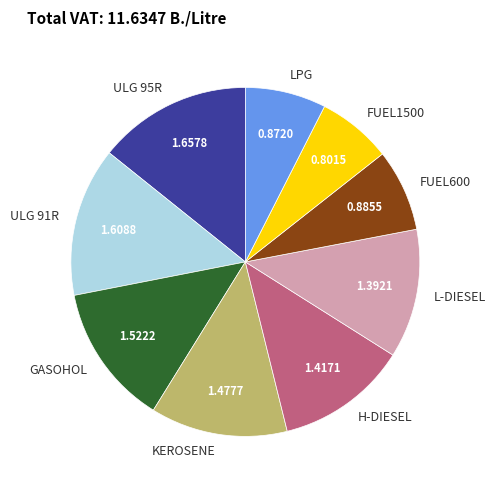

Is it true that LPG is 22% of the pie?

False